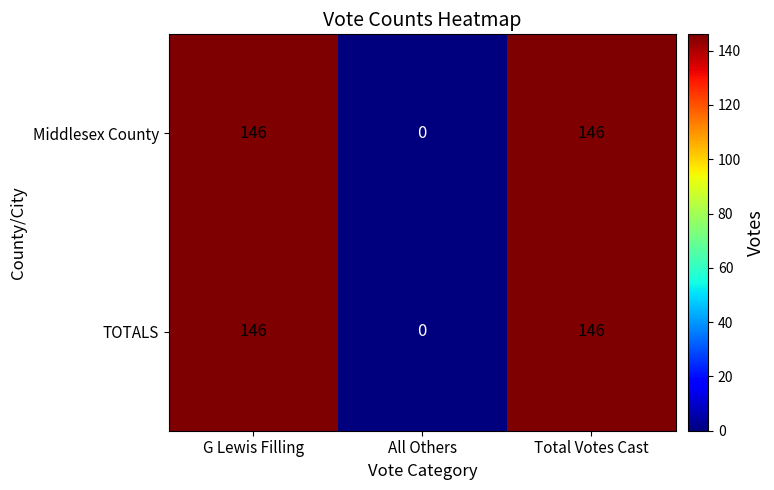

Count the Middlesex County values in the range 0 to 146.

3